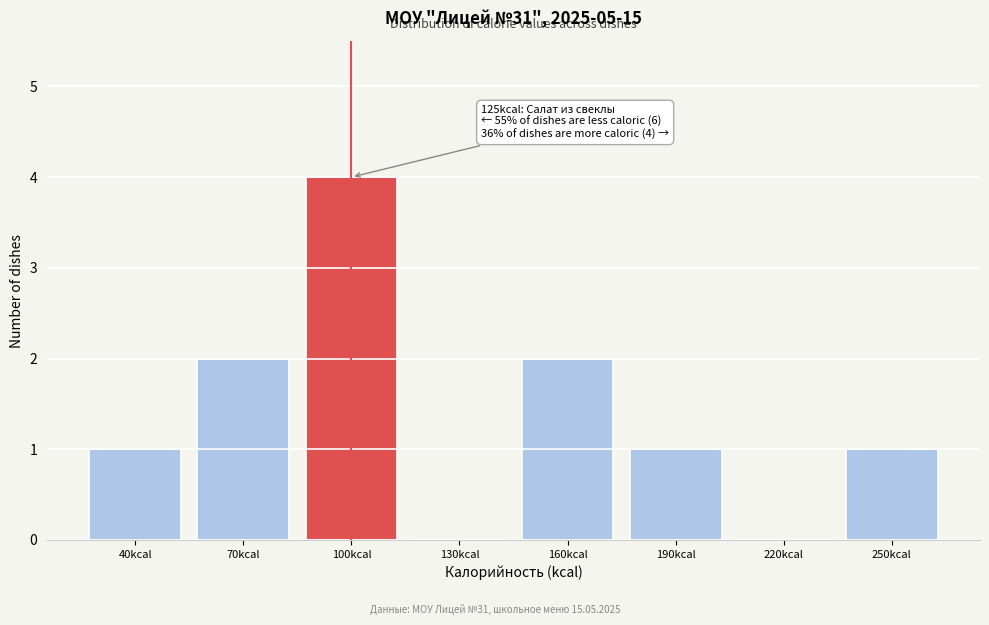

Reading right to left, transcribe all the data shown in this chart.

250kcal=1	220kcal=0	190kcal=1	160kcal=2	130kcal=0	100kcal=4	70kcal=2	40kcal=1